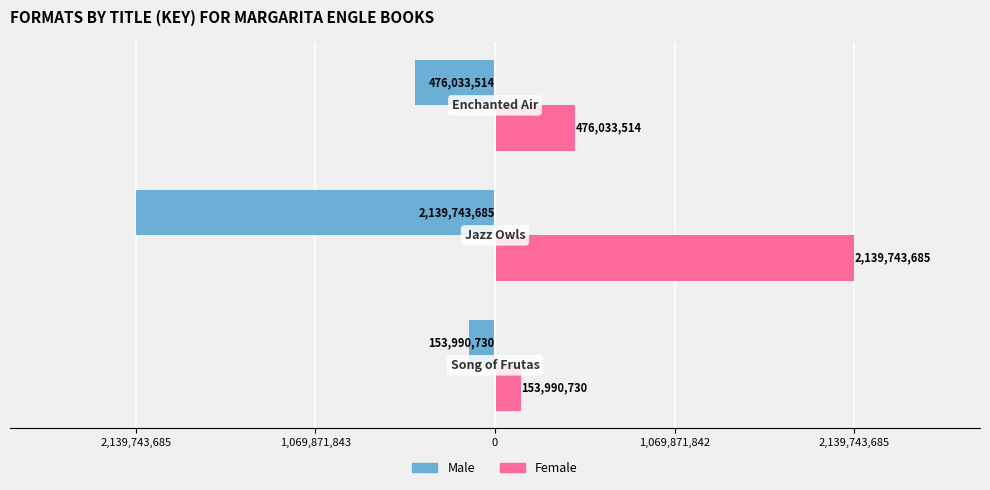

What are all the series names shown in the legend?

Male, Female